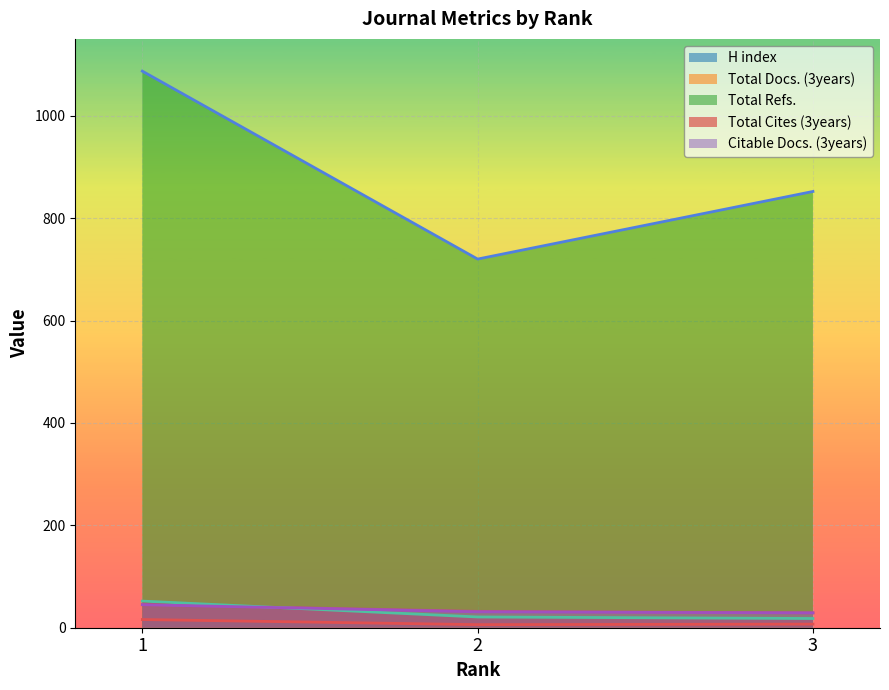

At which category is the sum across all series the highest?

1